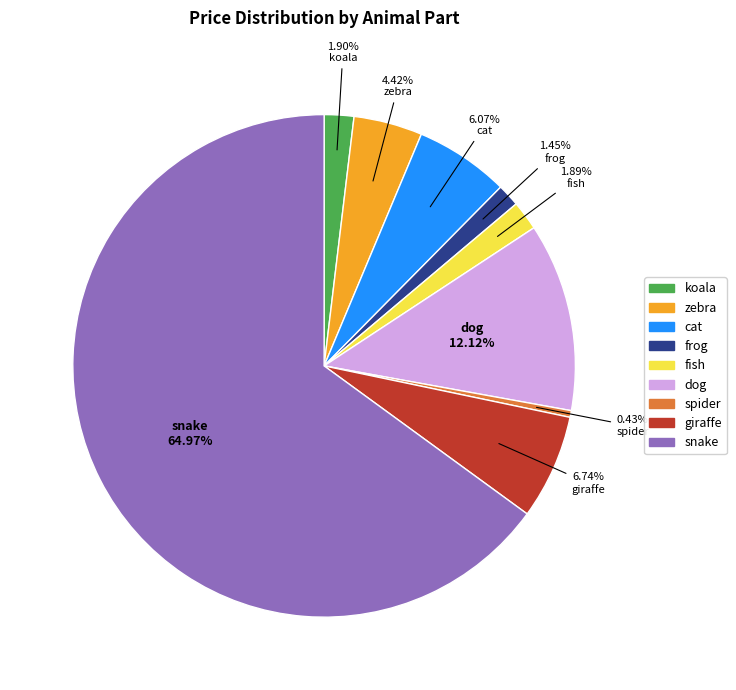

Combined, what portion of the pie is dog and zebra?

16.5%